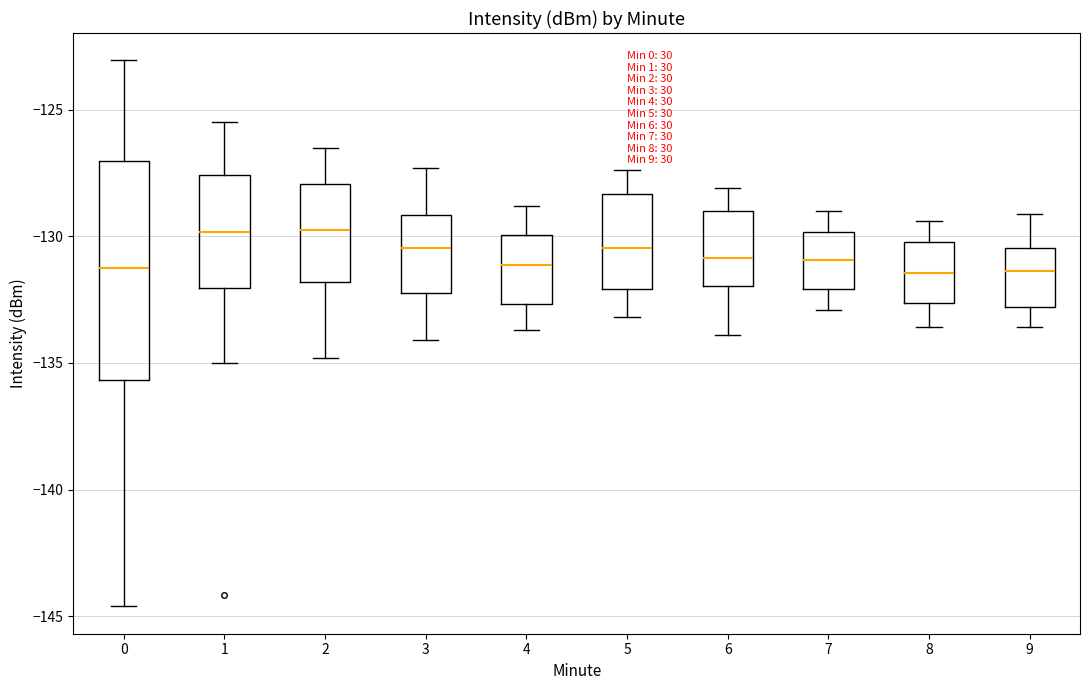

Where does the median line of the box at x = 2 sit on the y-axis? The values are not printed on the chart, so give them approximately, as read against the axis.

-129.5